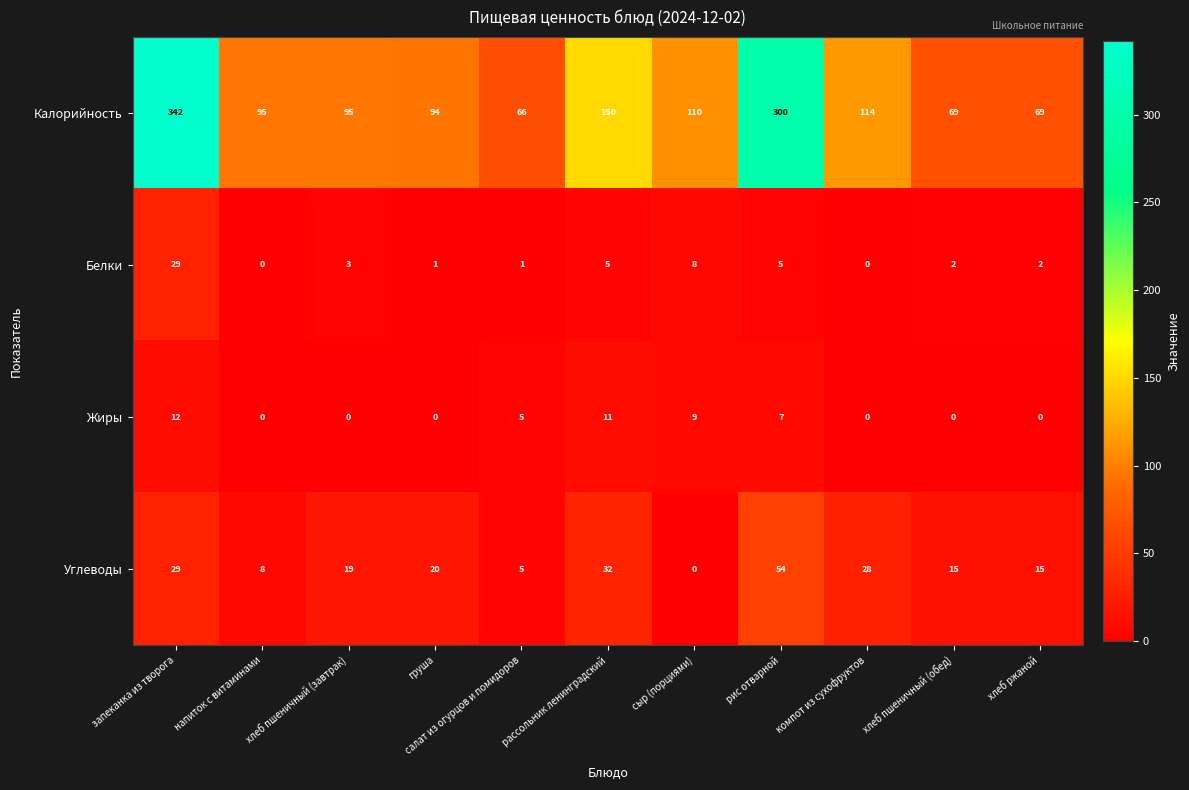

Which series changed the most between напиток с витаминами and рис отварной?

Калорийность